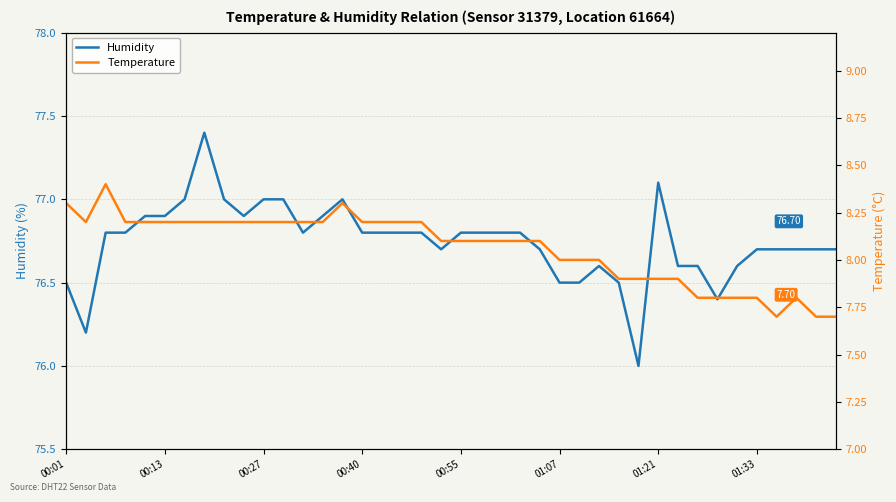

What is the approximate value of Temperature at 12?

8.2